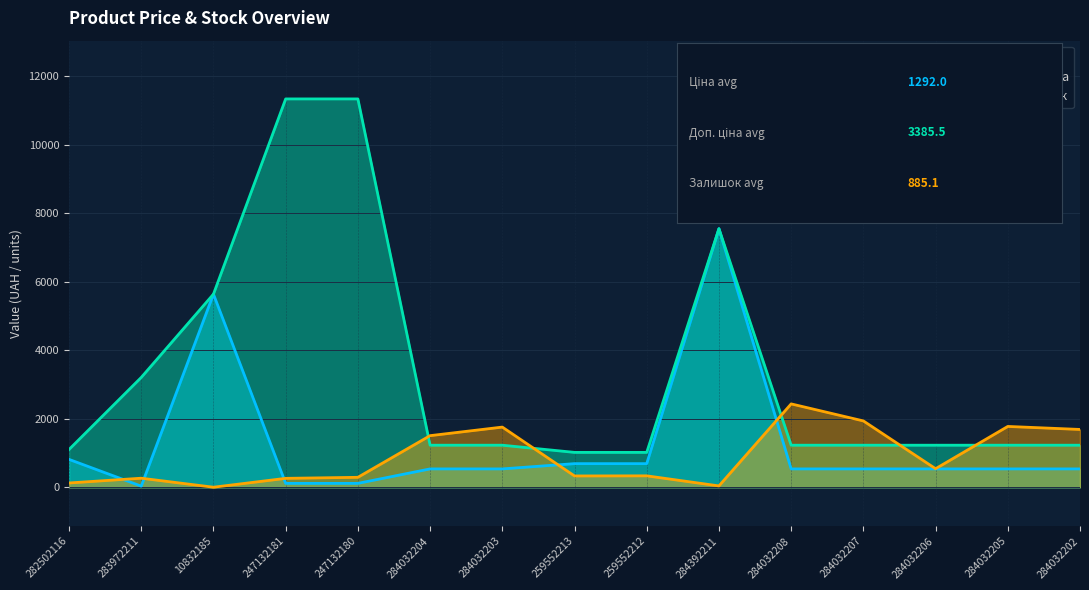

Reading left to right, what are all the values shown in this chart?

Ціна: 282502116=813.0	283972211=32.0	10832185=5636.0	247132181=113.3	247132180=113.3	284032204=535.4	284032203=535.4	259552213=689.1	259552212=689.1	284392211=7545.9	284032208=535.4	284032207=535.4	284032206=535.4	284032205=535.4	284032202=535.4
Доп. ціна: 282502116=1101.8	283972211=3205.0	10832185=5636.0	247132181=11334.0	247132180=11334.0	284032204=1227.2	284032203=1227.2	259552213=1017.8	259552212=1017.8	284392211=7545.9	284032208=1227.2	284032207=1227.2	284032206=1227.2	284032205=1227.2	284032202=1227.2
Залишок: 282502116=125.0	283972211=264.0	10832185=1.0	247132181=260.0	247132180=290.0	284032204=1506.0	284032203=1756.0	259552213=330.0	259552212=333.0	284392211=39.0	284032208=2433.0	284032207=1936.0	284032206=541.0	284032205=1775.0	284032202=1687.0